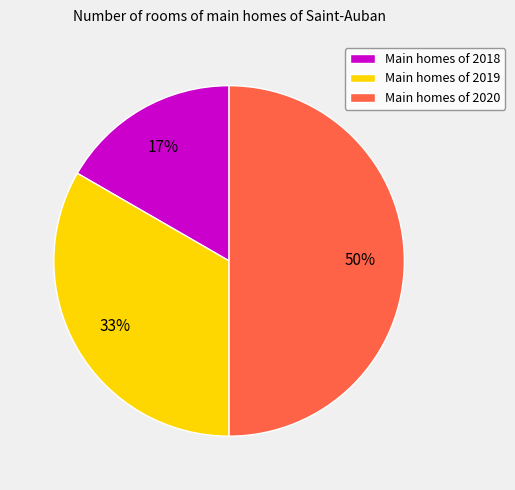

Rank the categories by value from highest to lowest.

Main homes of 2020, Main homes of 2019, Main homes of 2018